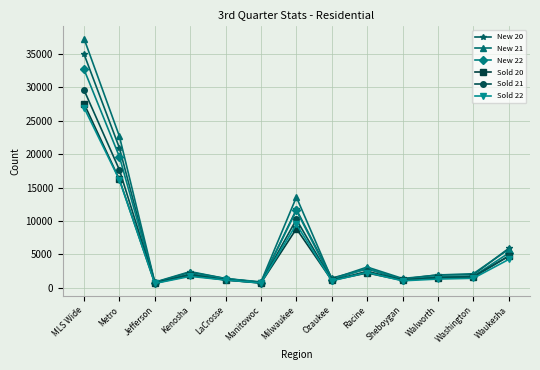

True or false: New 20 has a value of 4363 at Racine.

False